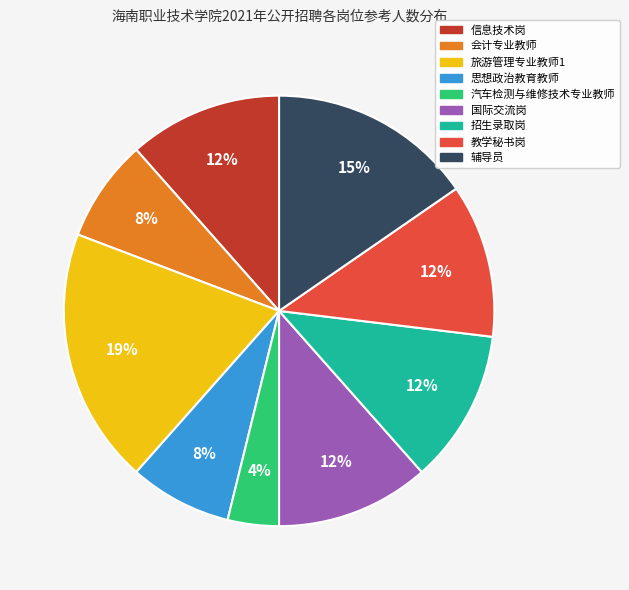

To the nearest percent, what portion does 汽车检测与维修技术专业教师 represent?

4%